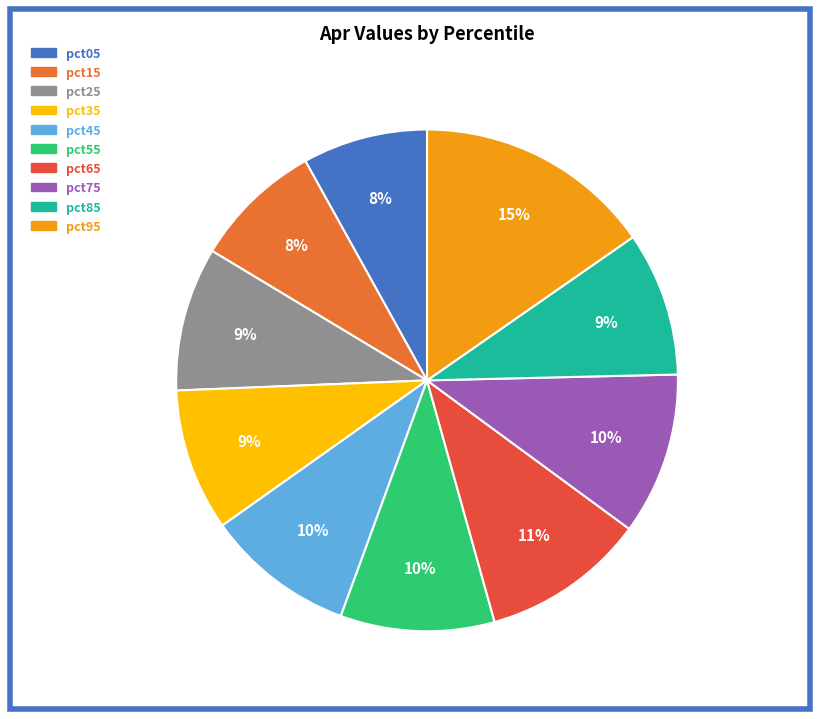

The pct15 slice represents 8% of the pie. True or false?

True